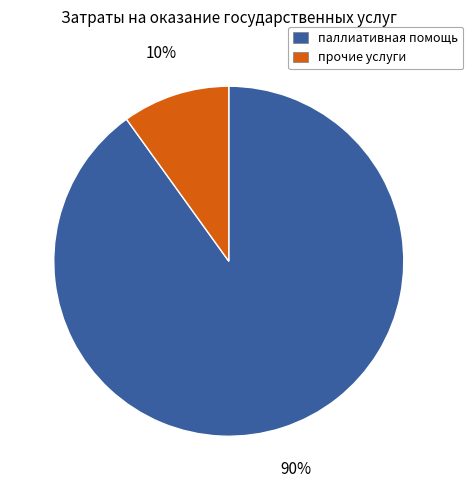

Which has a higher value, прочие услуги or паллиативная помощь?

паллиативная помощь